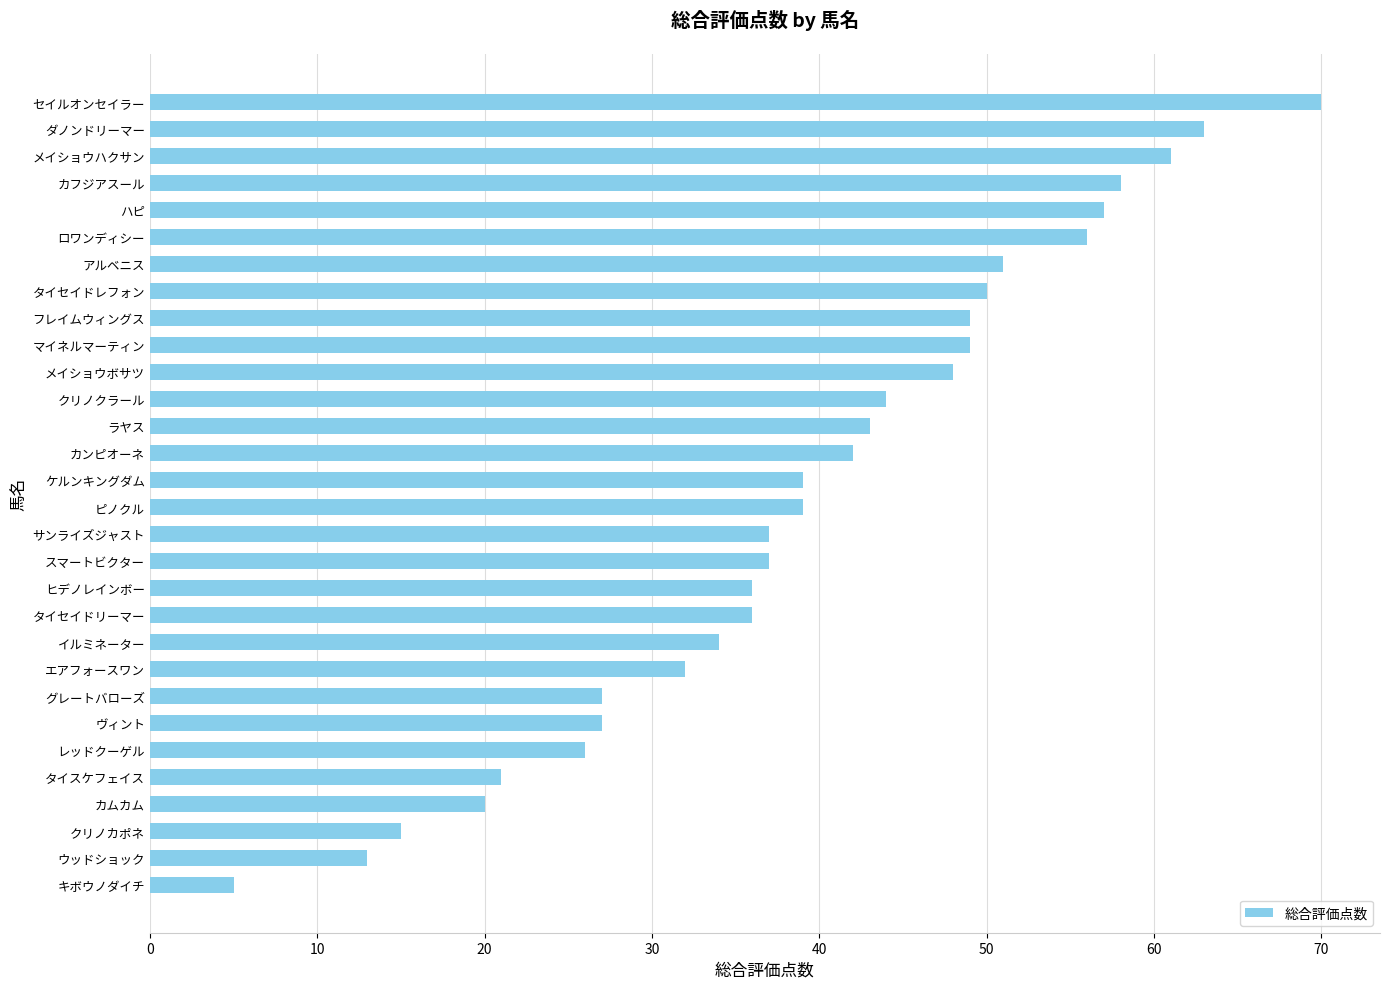

What is the change in value from カンピオーネ to ロワンディシー?

+14